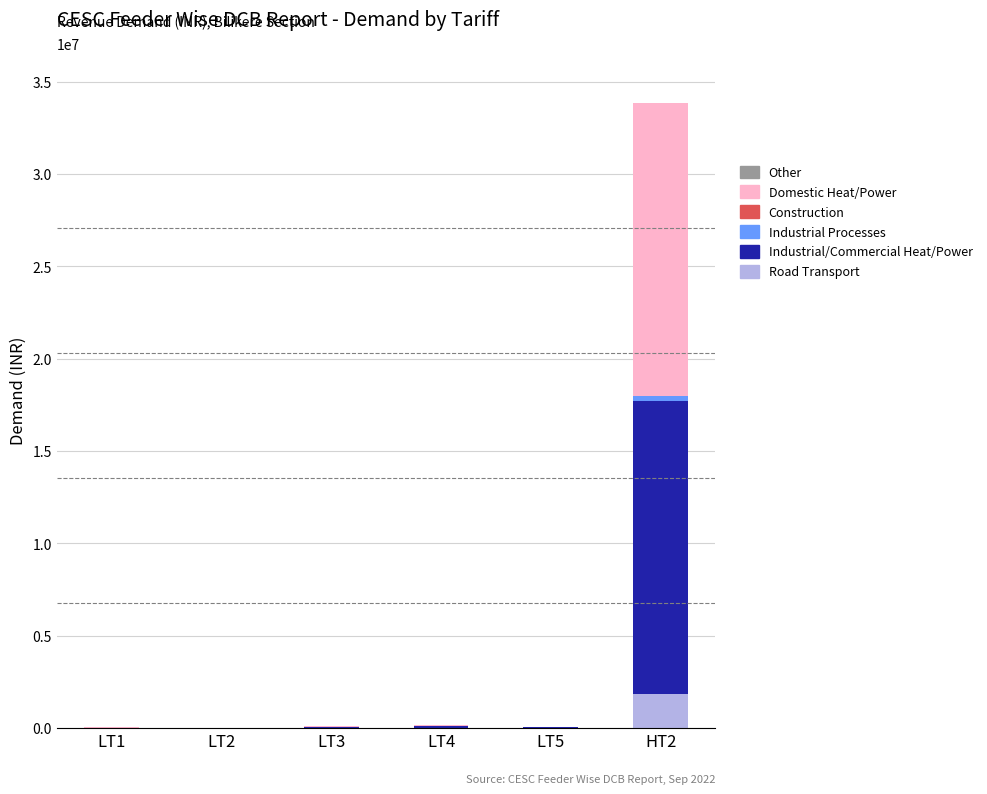

Are the bars horizontal?

No